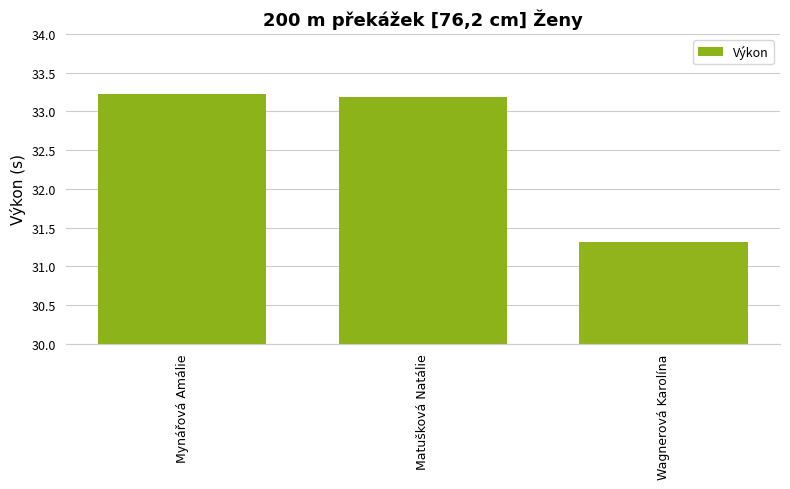

Is it true that the value at Wagnerová Karolína is 42.7?

False